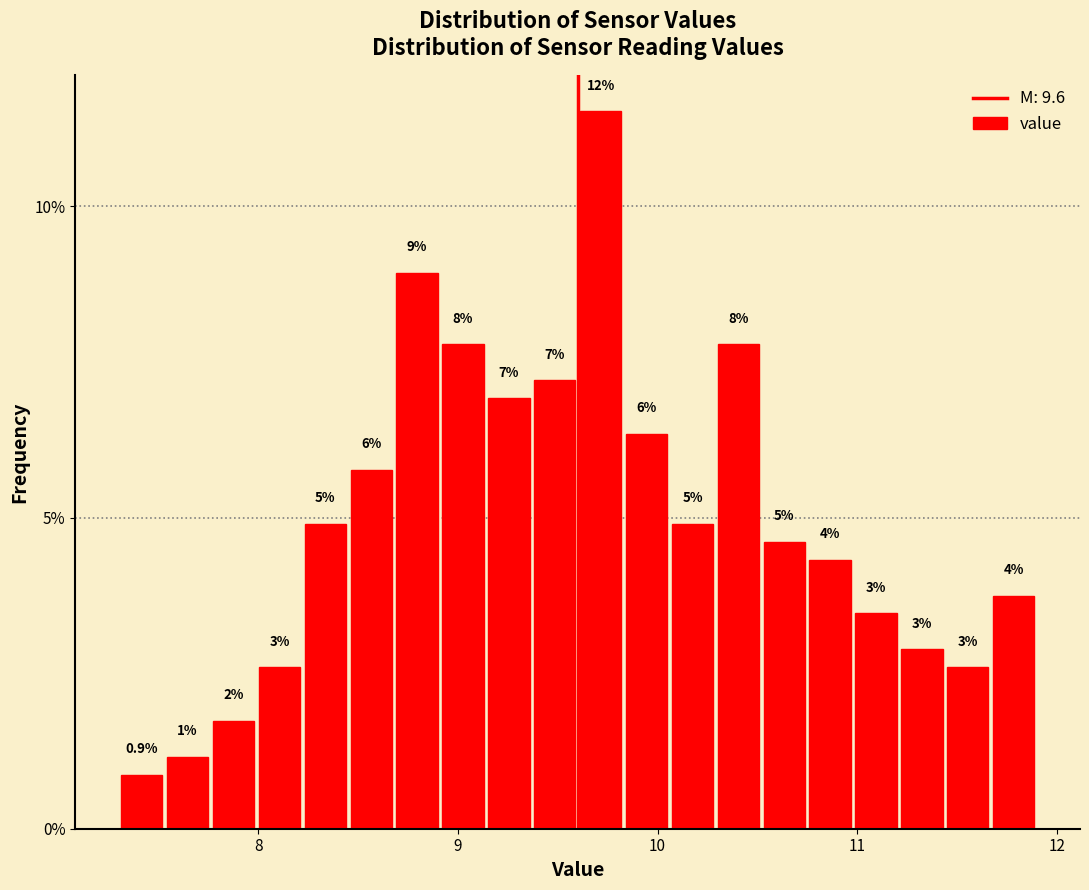

Around what value on the x-axis is the tallest bar? Give the approximate position of its centre, as read against the axis.

9.7